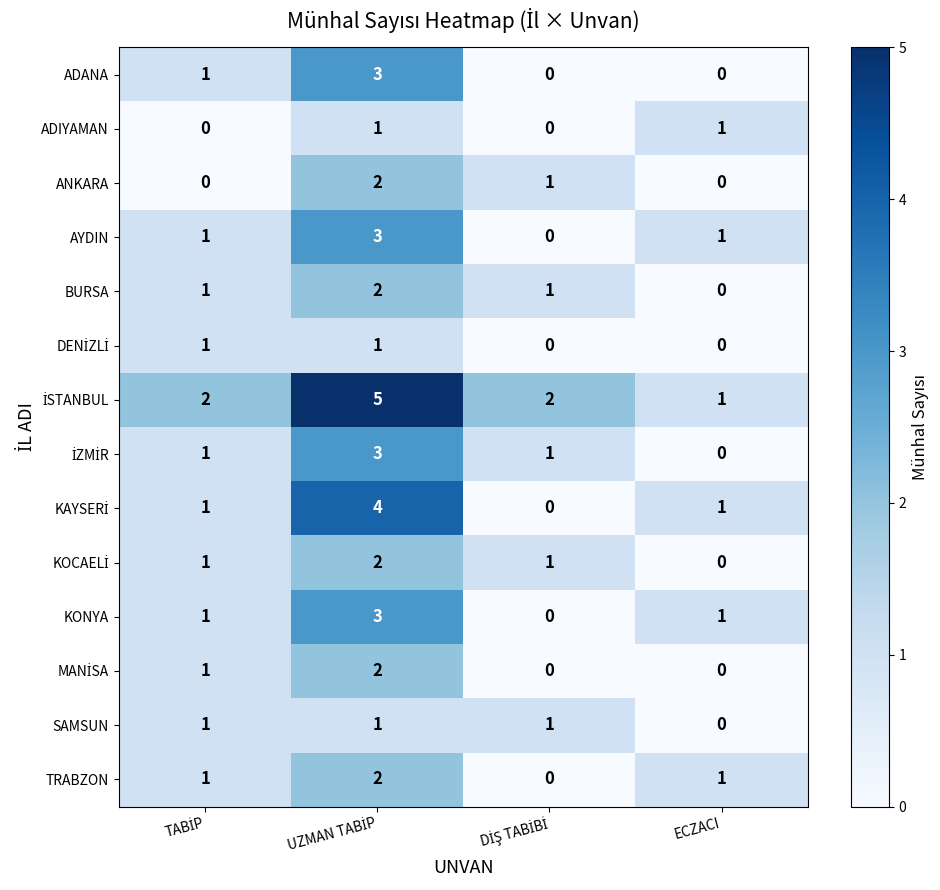

What is the sum of all BURSA values?

4